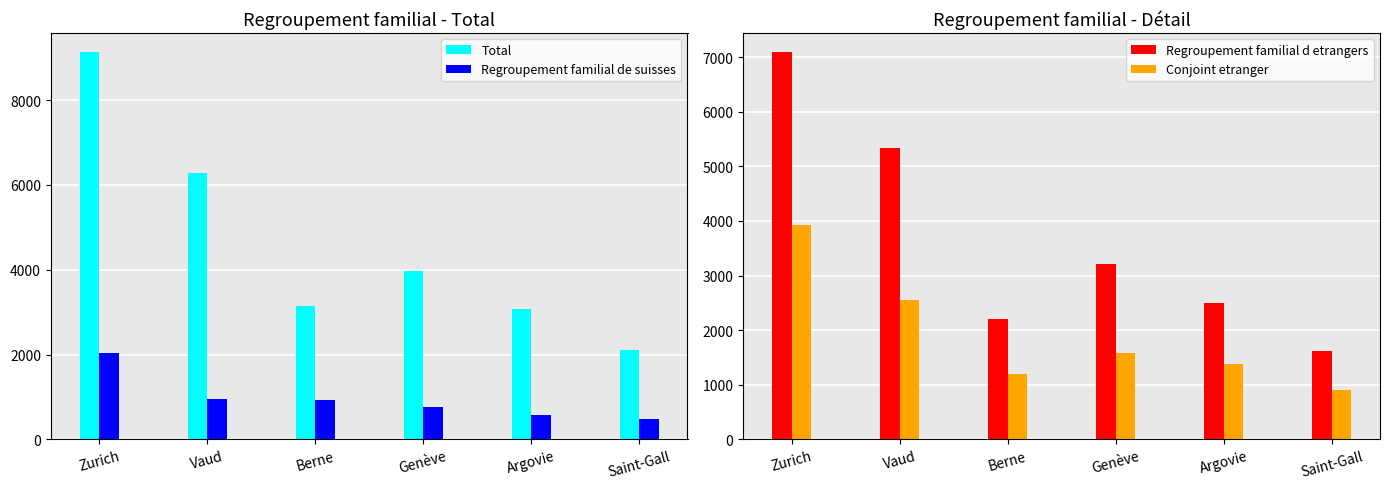

Rank the series by their maximum value, from lowest to highest.

Regroupement familial de suisses, Conjoint etranger, Regroupement familial d etrangers, Total